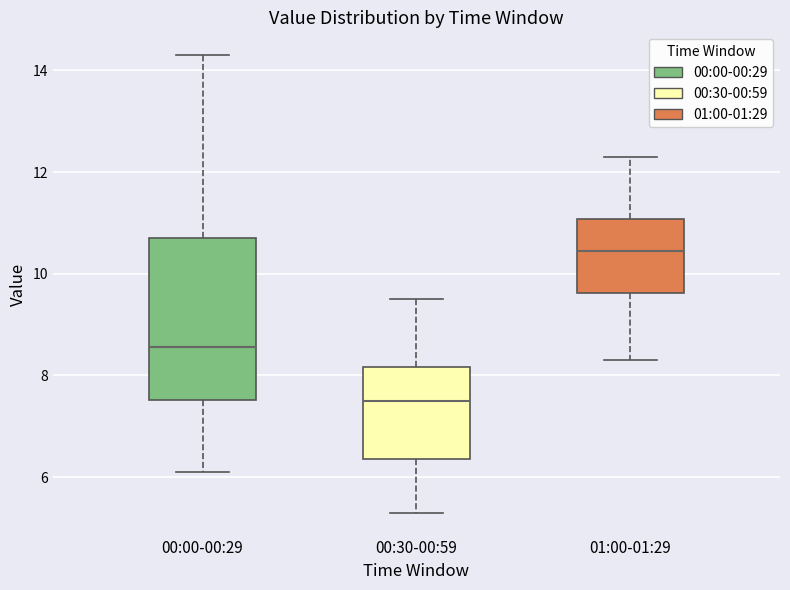

Reading left to right, transcribe this box plot: for each box, give where its median line is, the range the box spans, and where its two whiskers end, as read against the y-axis. The values are not printed on the chart, so give them approximately, as read against the axis.

00:00-00:29: median 8.6, box 7.6 to 10.8, whiskers 6.2 to 14.4
00:30-00:59: median 7.6, box 6.4 to 8.2, whiskers 5.4 to 9.6
01:00-01:29: median 10.4, box 9.6 to 11.0, whiskers 8.4 to 12.4